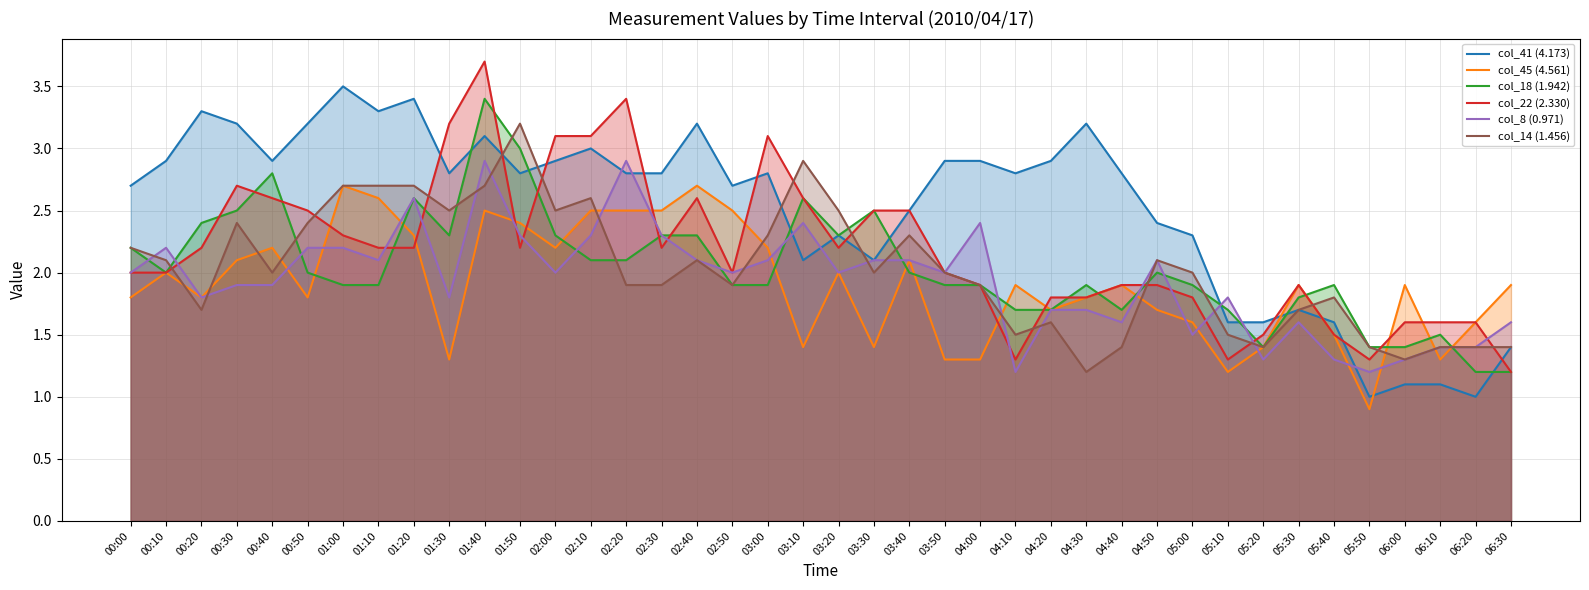

True or false: col_8 (0.971) and col_14 (1.456) intersect in this chart.

True